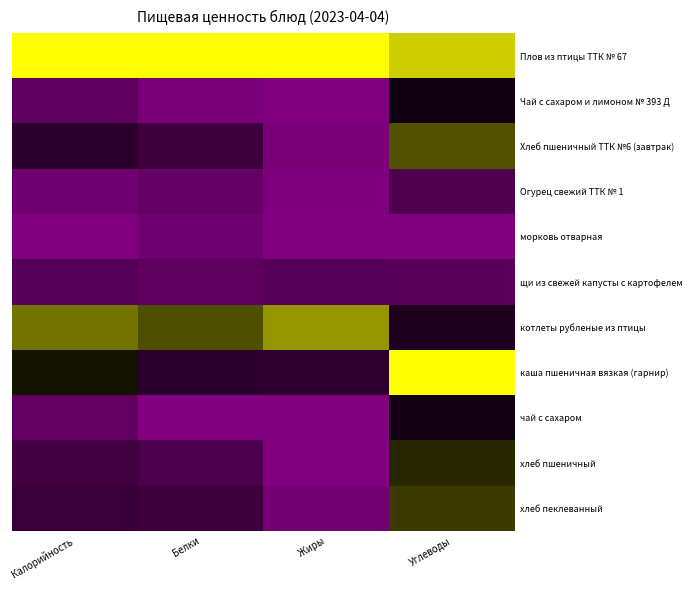

Rank the series by their maximum value, from highest to lowest.

Плов из птицы ТТК № 67, каша пшеничная вязкая (гарнир), котлеты рубленые из птицы, Хлеб пшеничный ТТК №6 (завтрак), хлеб пеклеванный, хлеб пшеничный, Чай с сахаром и лимоном № 393 Д, чай с сахаром, Огурец свежий ТТК № 1, щи из свежей капусты с картофелем, морковь отварная